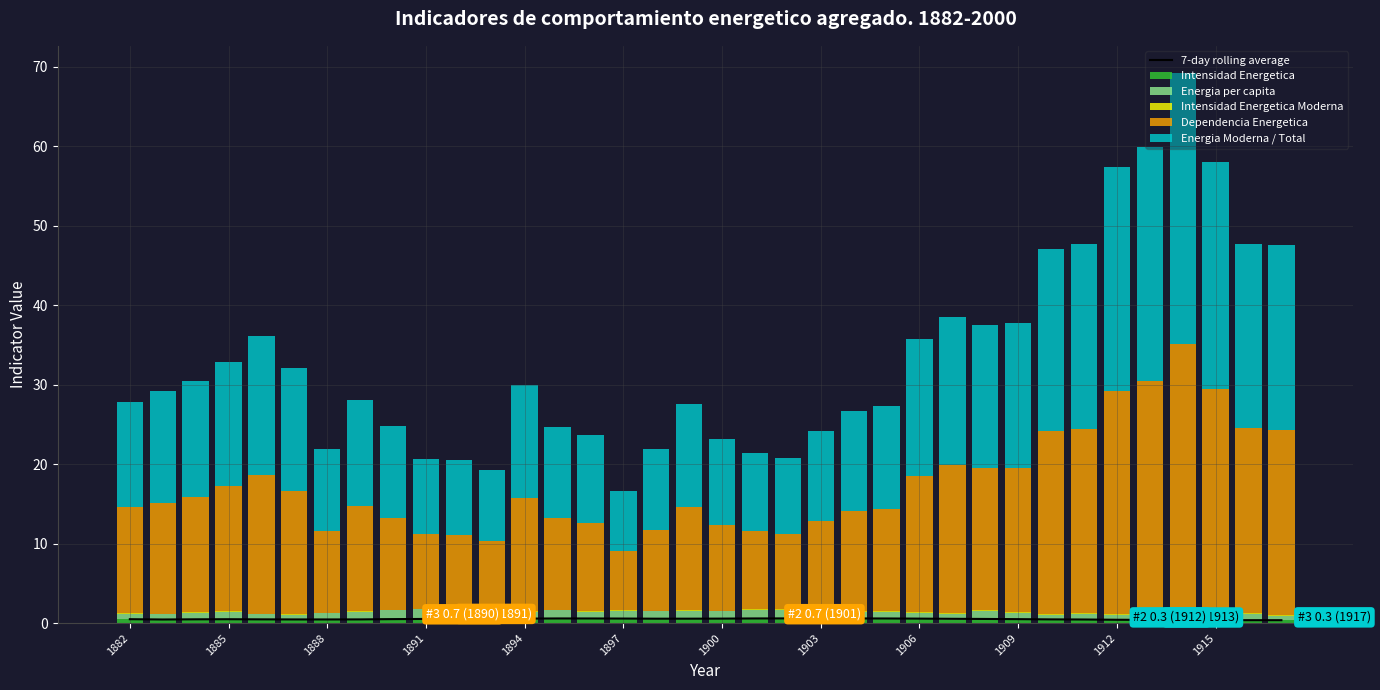

What is the maximum value for Intensidad Energetica Moderna?

0.1